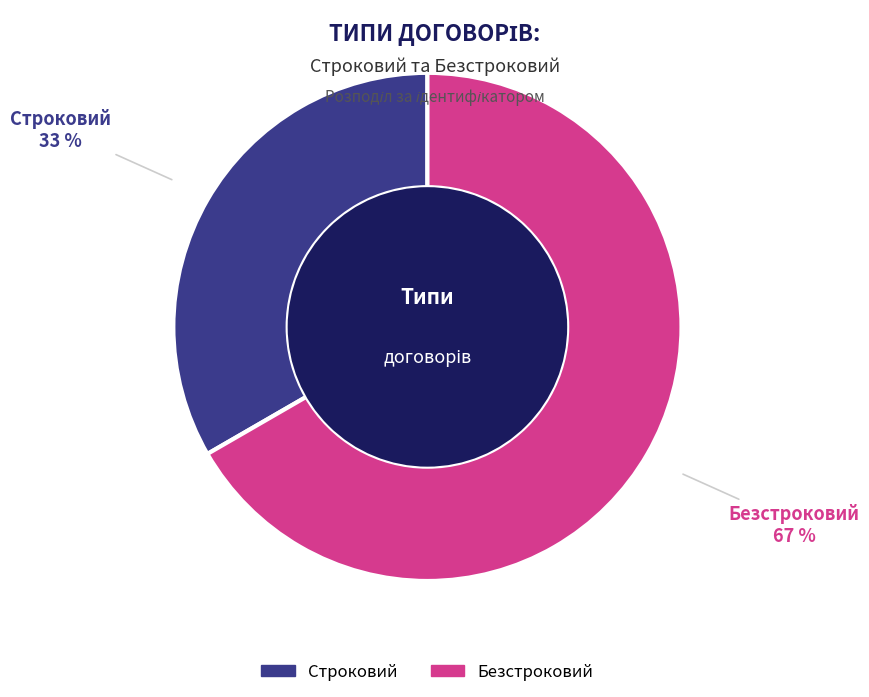

Does any single category account for the majority?

Yes